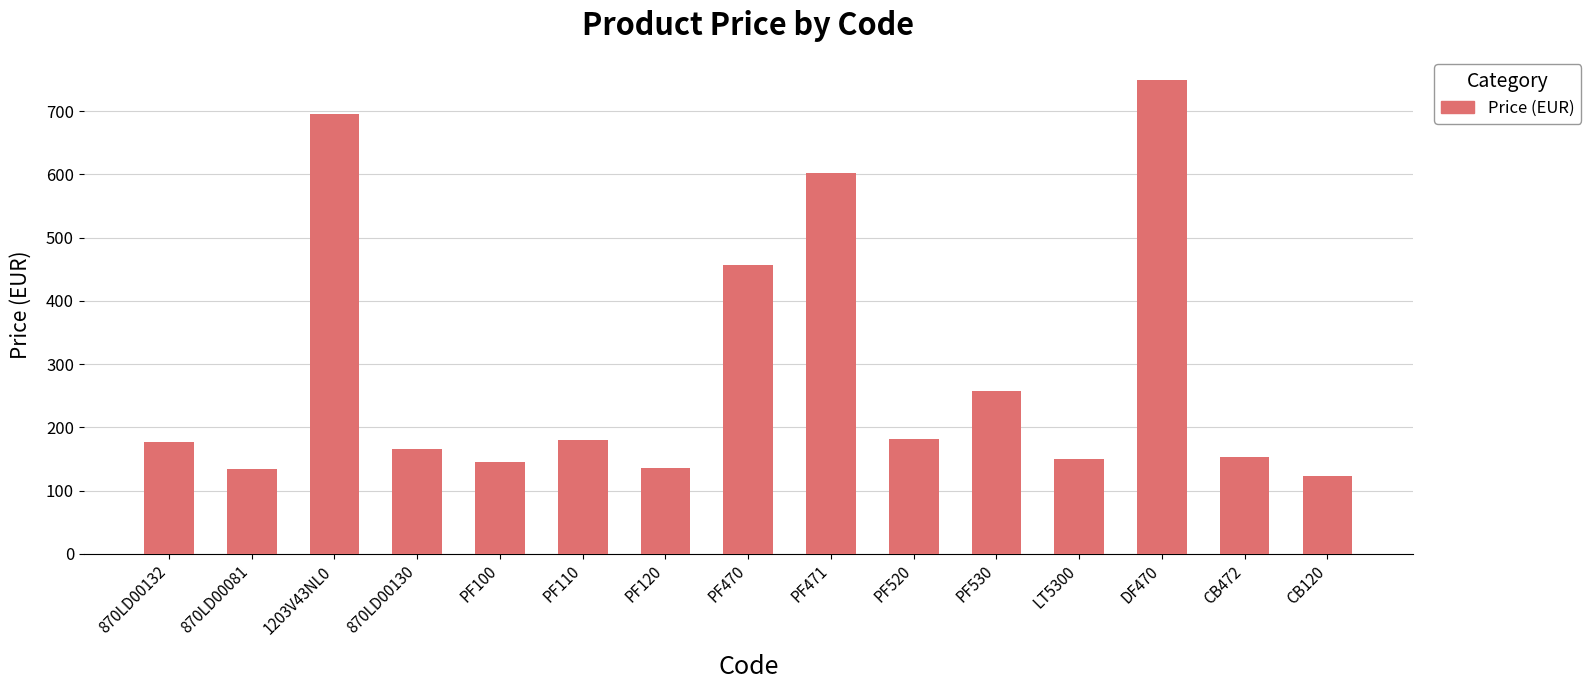

True or false: the data shows 165.6 at 870LD00130.

True